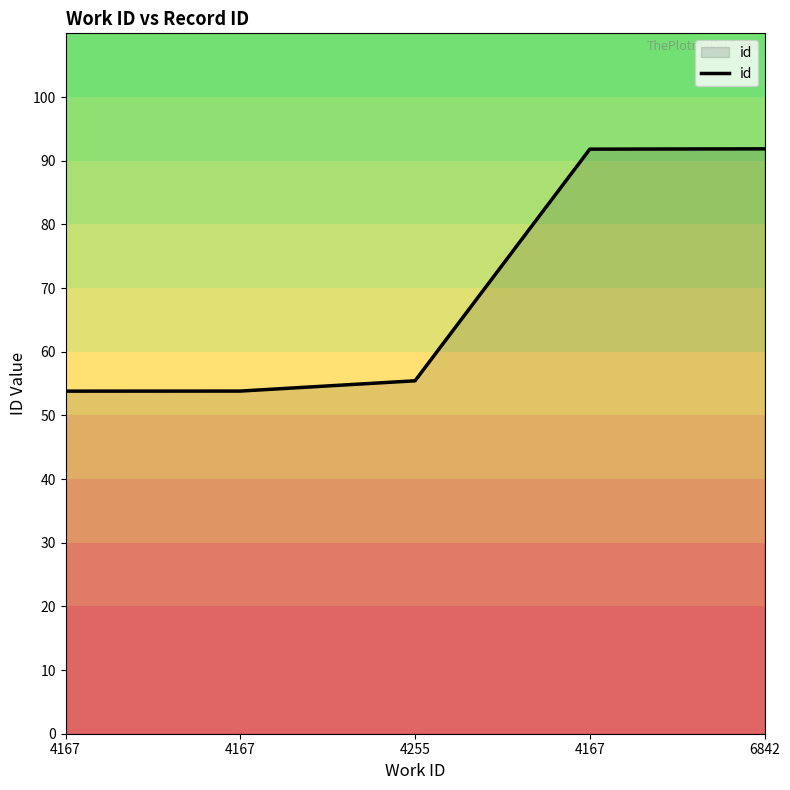

Rank the categories by value from highest to lowest.

6842, 4167, 4255, 4167, 4167